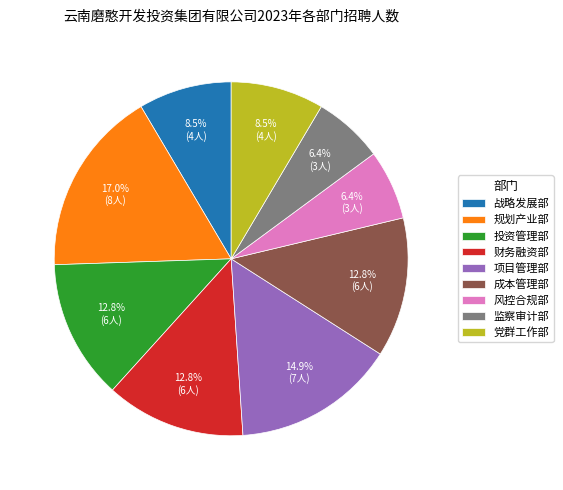

Does 投资管理部 account for over 50% of the chart?

No